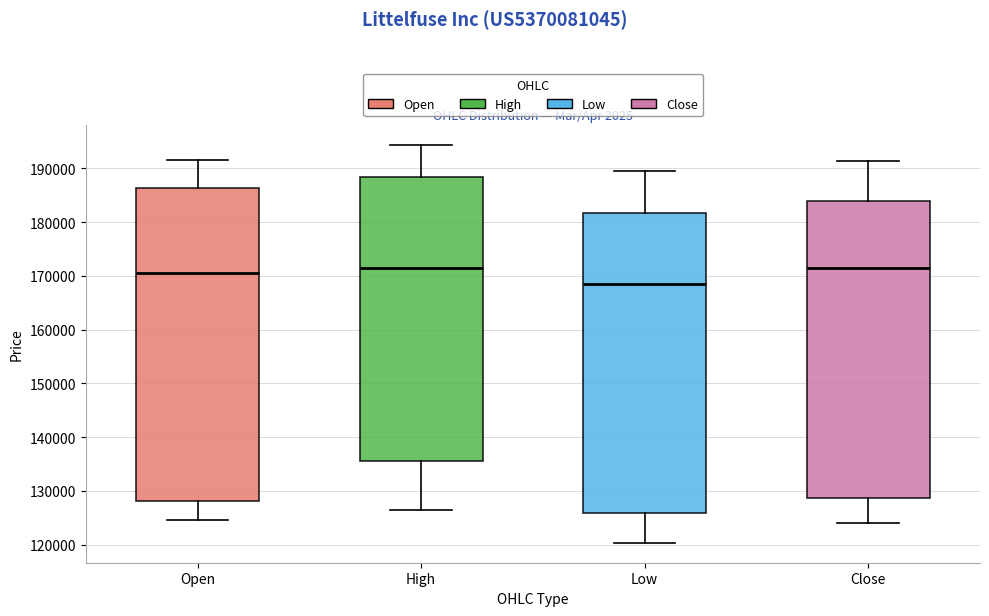

Reading left to right, transcribe this box plot: for each box, give where its median line is, the range the box spans, and where its two whiskers end, as read against the y-axis. The values are not printed on the chart, so give them approximately, as read against the axis.

Open: median 170000, box 128000 to 186000, whiskers 125000 to 192000
High: median 171000, box 136000 to 188000, whiskers 127000 to 194000
Low: median 169000, box 126000 to 182000, whiskers 120000 to 190000
Close: median 171000, box 129000 to 184000, whiskers 124000 to 191000